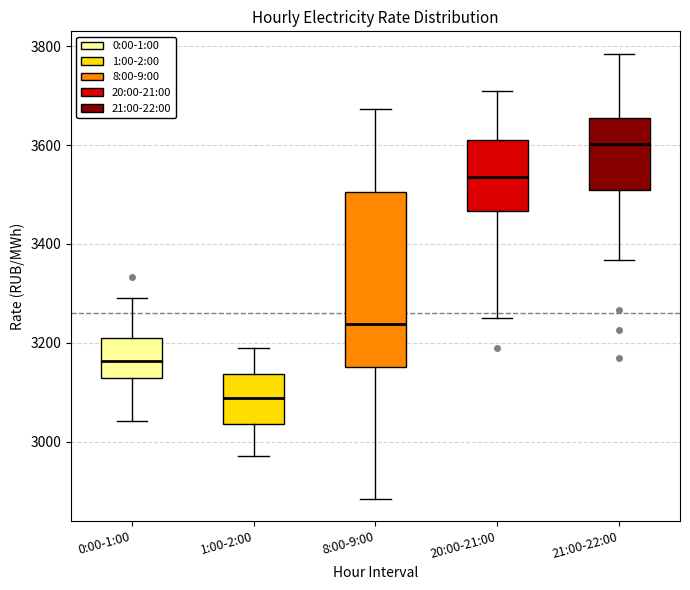

Comparing the boxes themselves (not the whiskers), which one is the tallest?

8:00-9:00